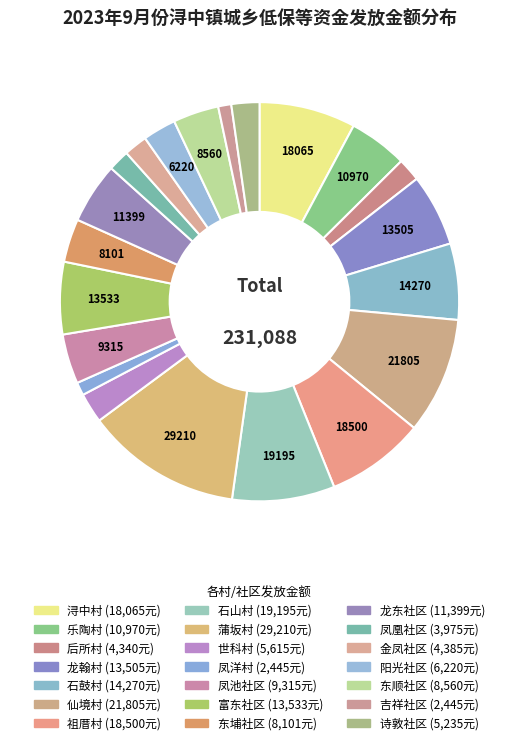

Which slice is the largest?

蒲坂村